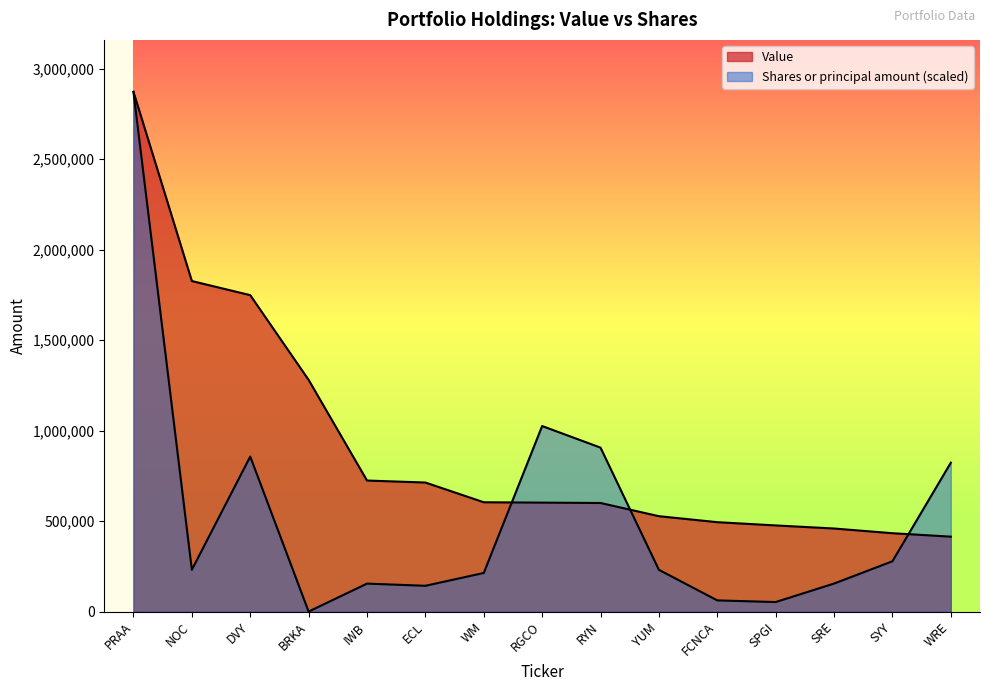

Which label corresponds to the largest value in the chart?

PRAA